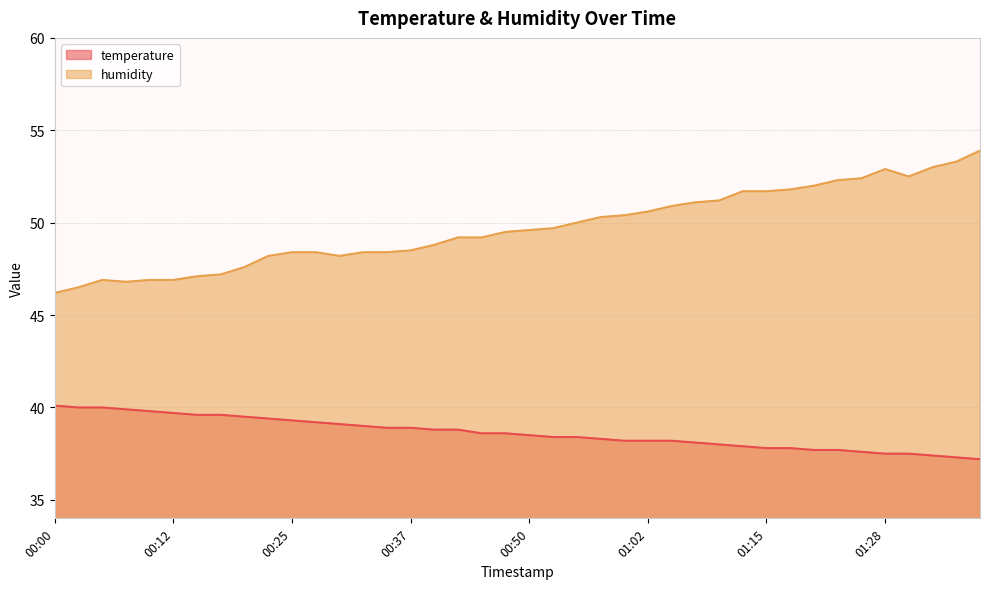

How many values in the temperature series exceed 38?

28